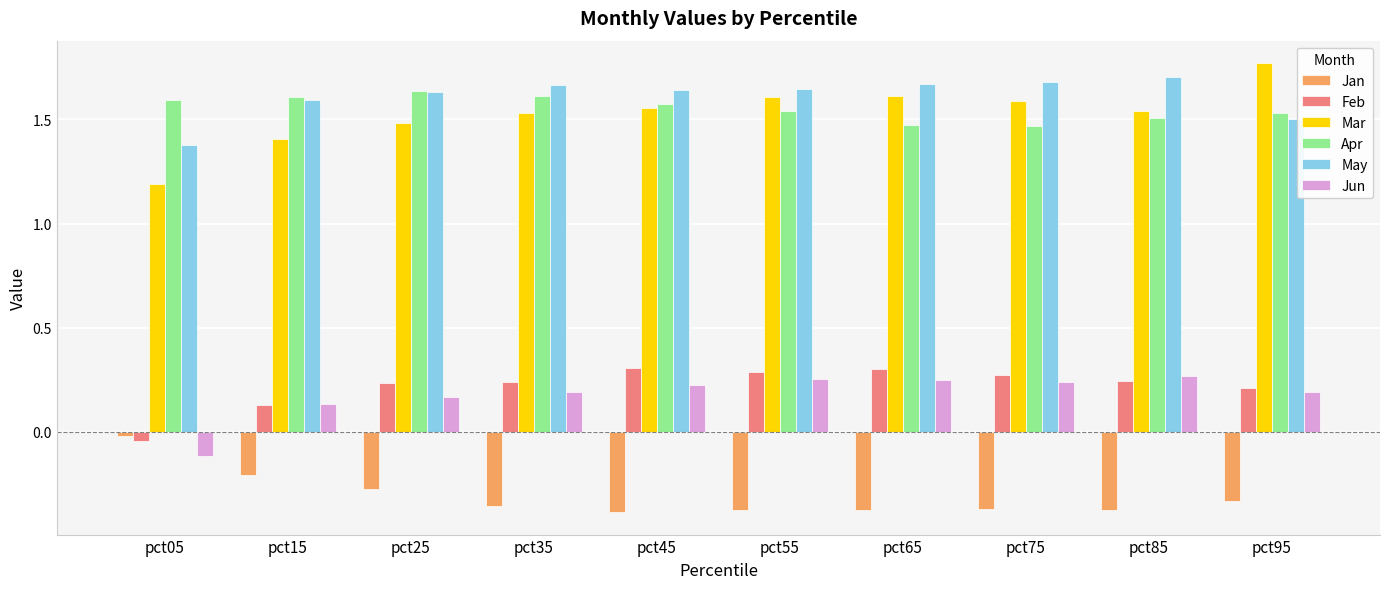

What is the sum of all May values?

16.1